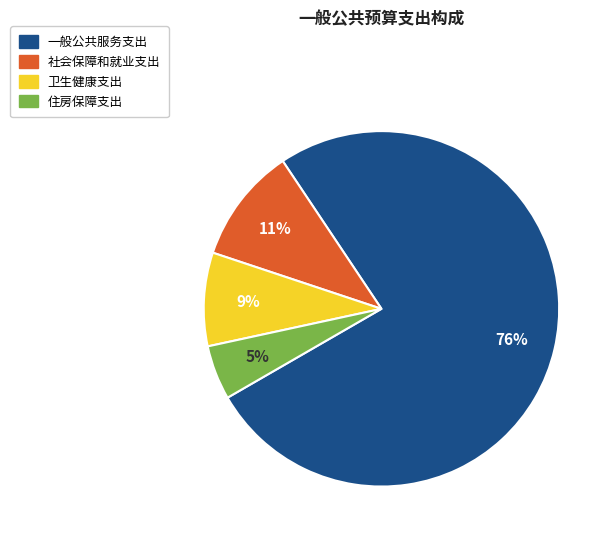

What percentage is the 住房保障支出 slice, to the nearest percent?

5%